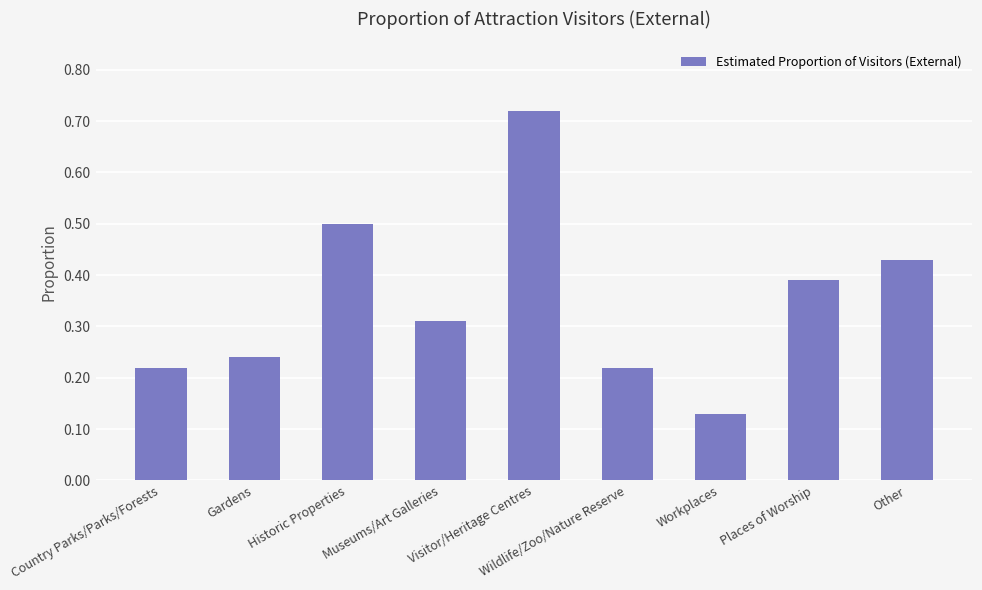

What is the difference between the maximum and minimum values?

0.6